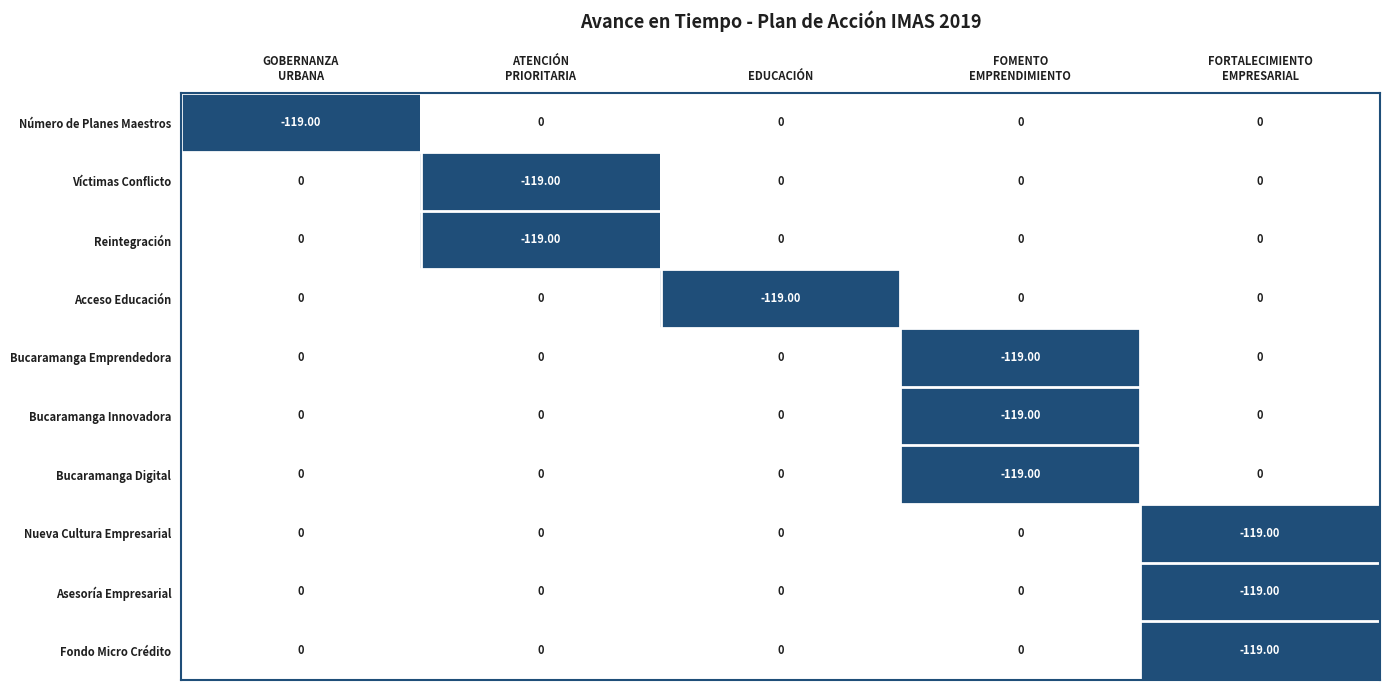

What is the difference between the maximum and minimum values in the Reintegración series?

119